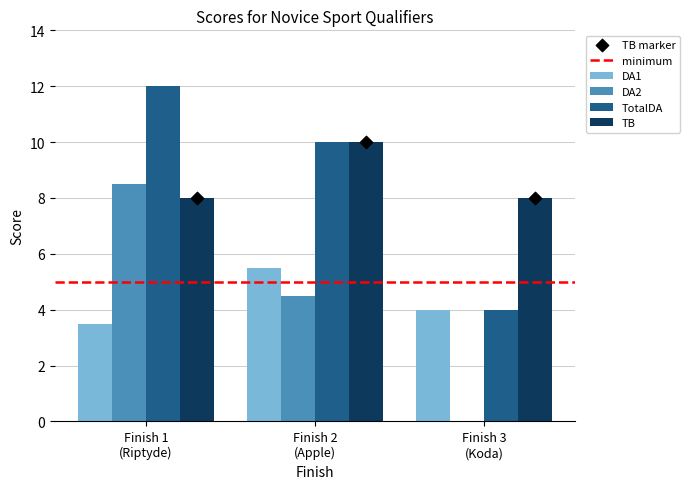

Which series has the largest total across all categories?

TotalDA